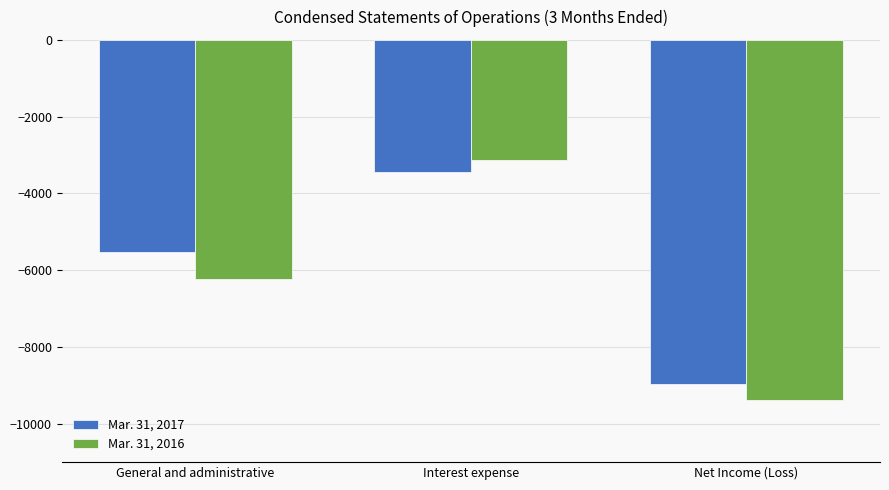

What is the value of the Mar. 31, 2017 bar at the 3rd from the left?

-8965